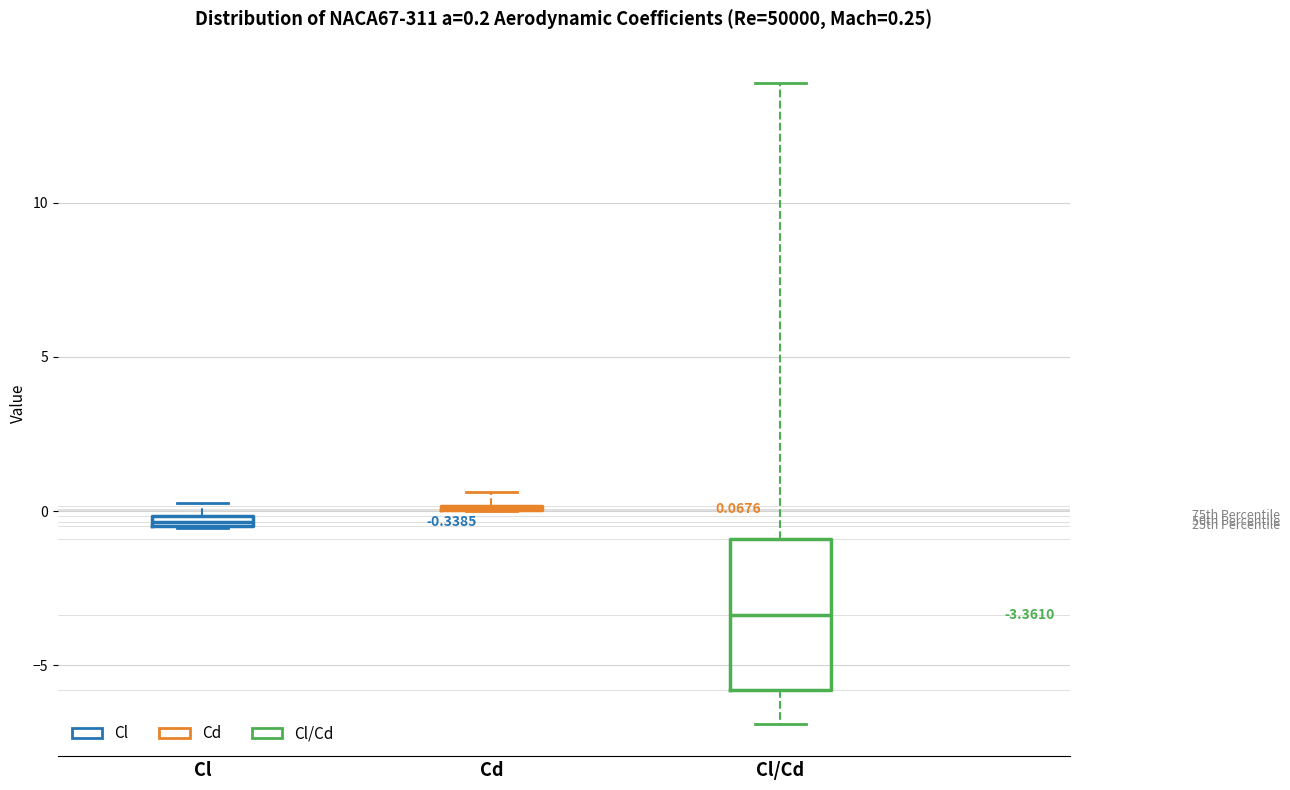

Which box is the tallest, from its lower edge to its upper edge?

Cl/Cd